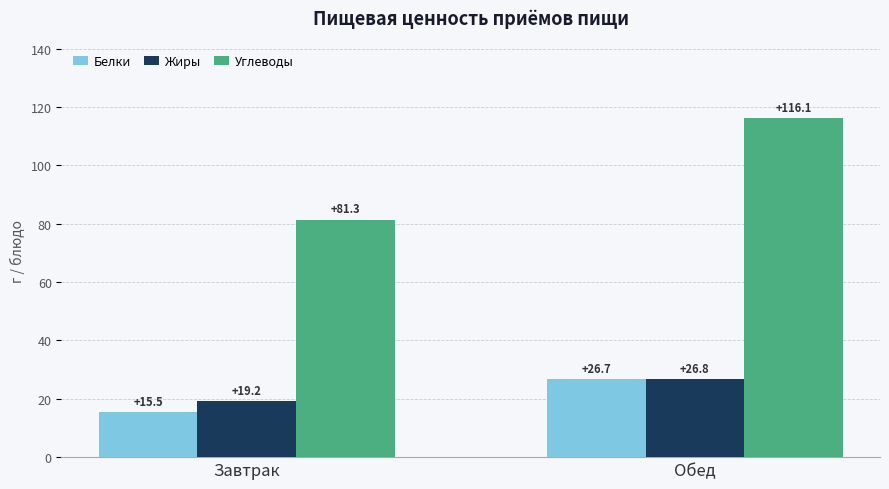

Is it true that Жиры equals 43.0 at Обед?

False